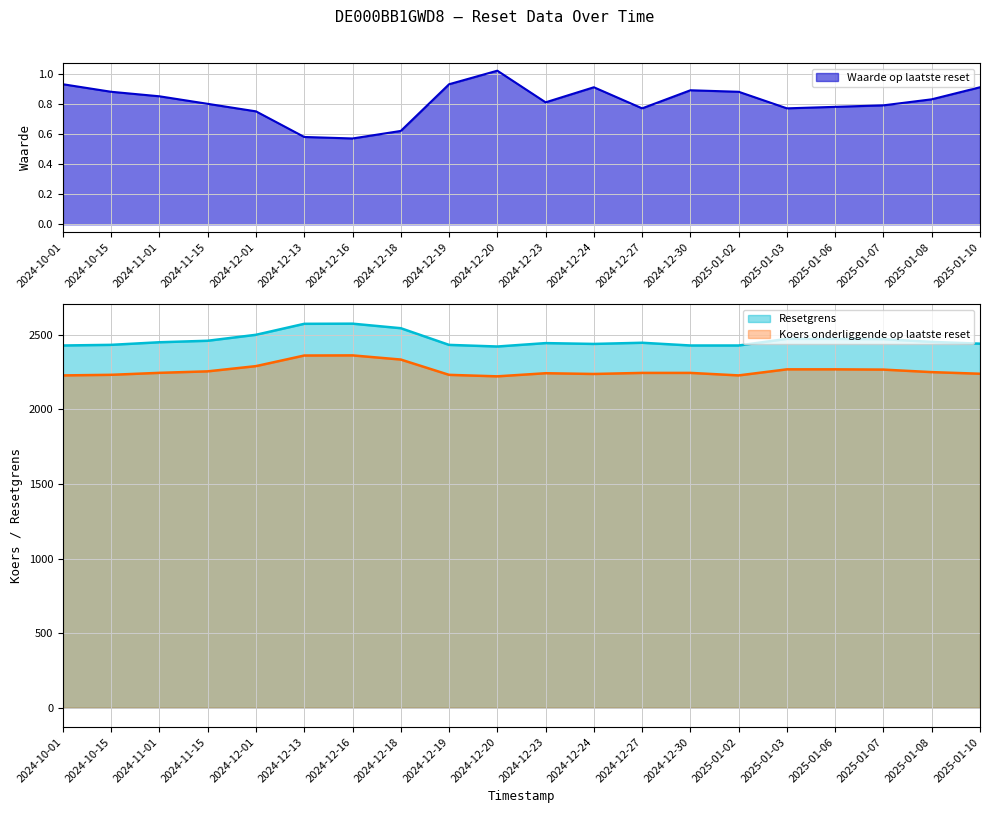

Which label corresponds to the smallest value in the chart?

2024-12-16